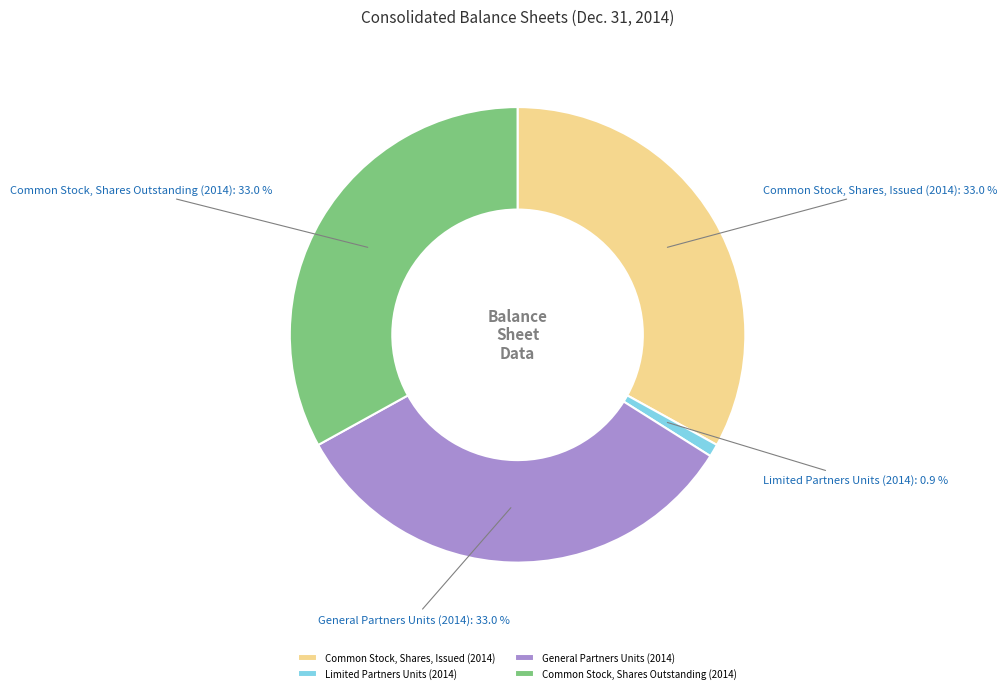

Is it true that Common Stock, Shares Outstanding (2014) is 33% of the pie?

True